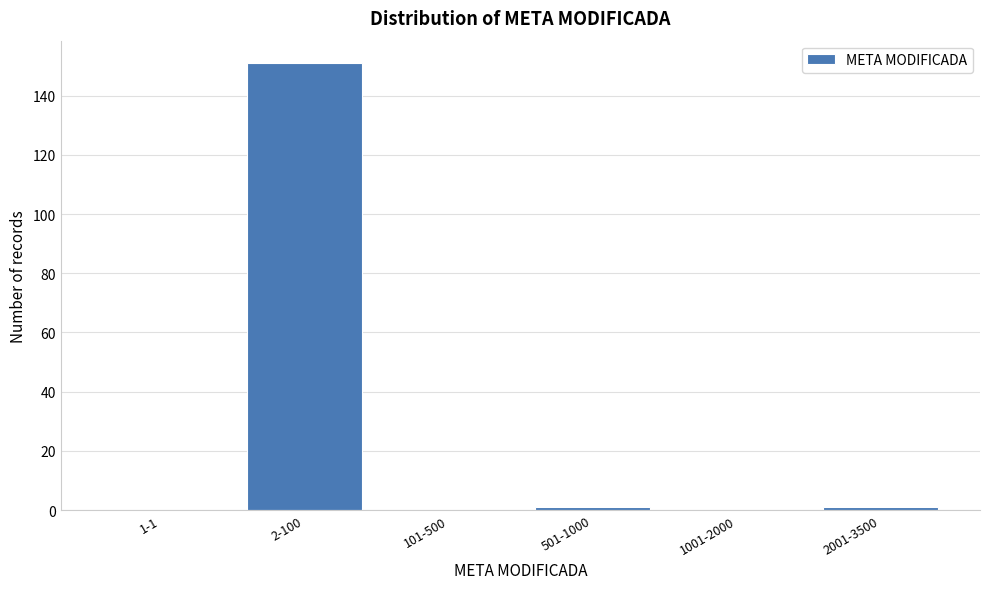

Reading right to left, transcribe all the data shown in this chart.

2001-3500=1	1001-2000=0	501-1000=1	101-500=0	2-100=151	1-1=0